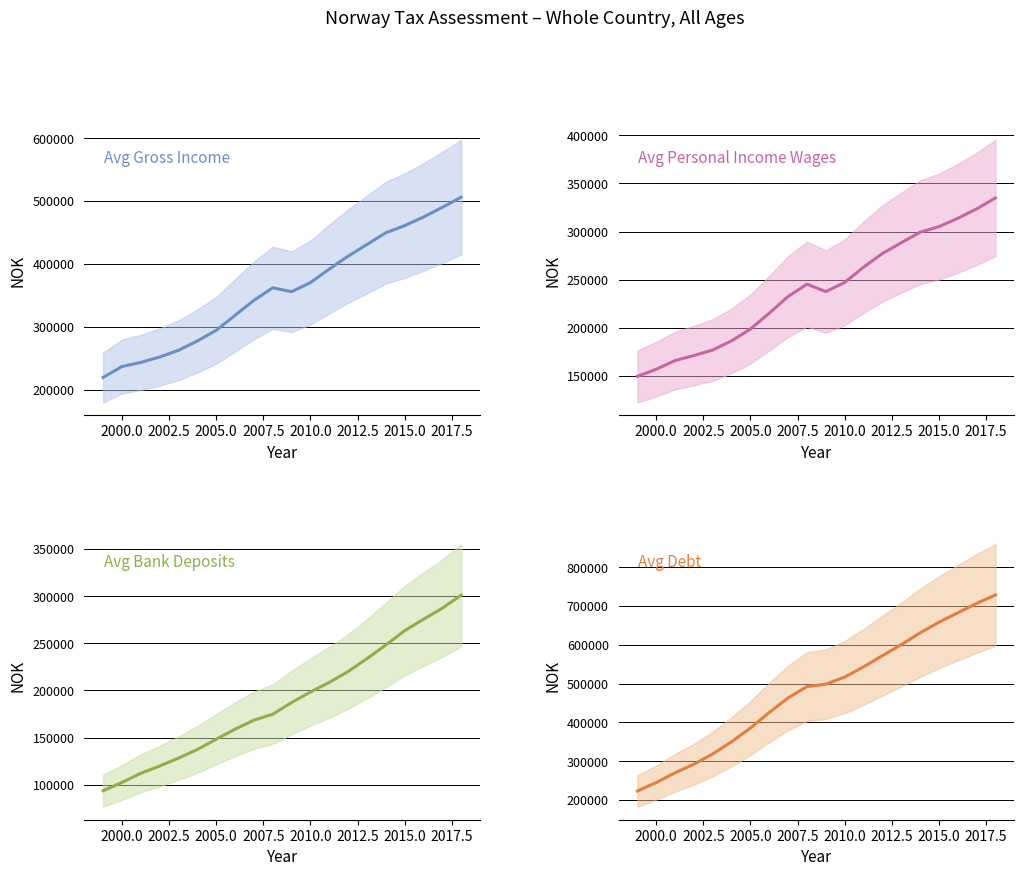

At how many categories does at least one series exceed 350243?

14